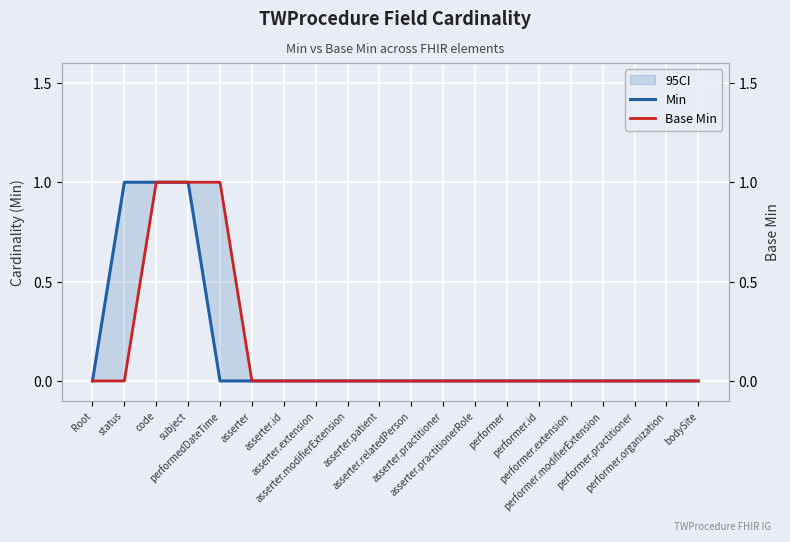

Where is Base Min nearest to the value 0?

Root